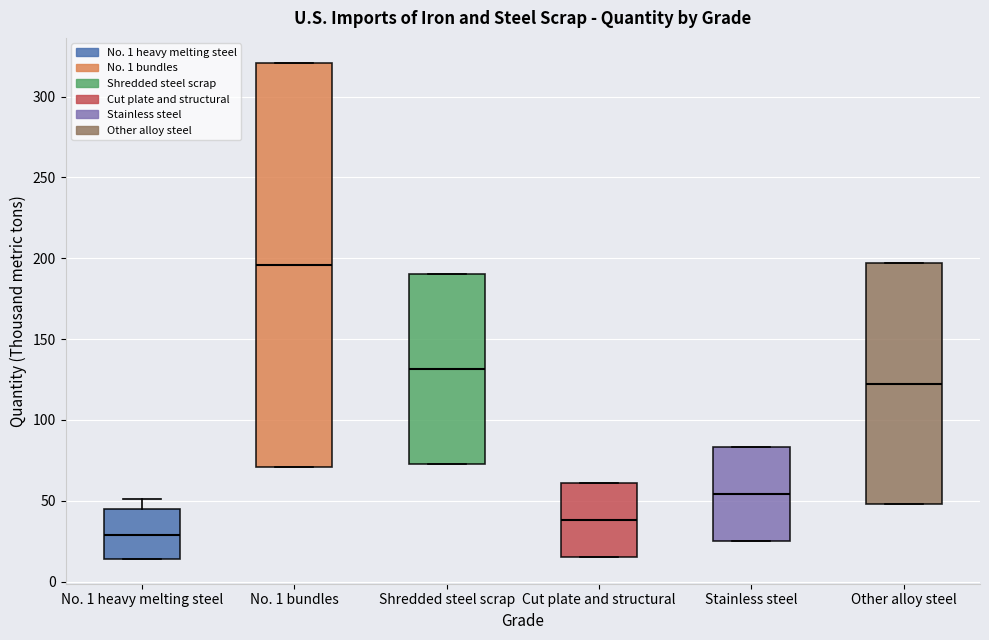

Which box's median line is the highest?

No. 1 bundles